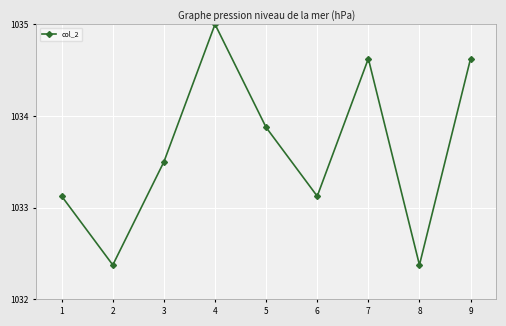

How many categories are shown in the chart?

9